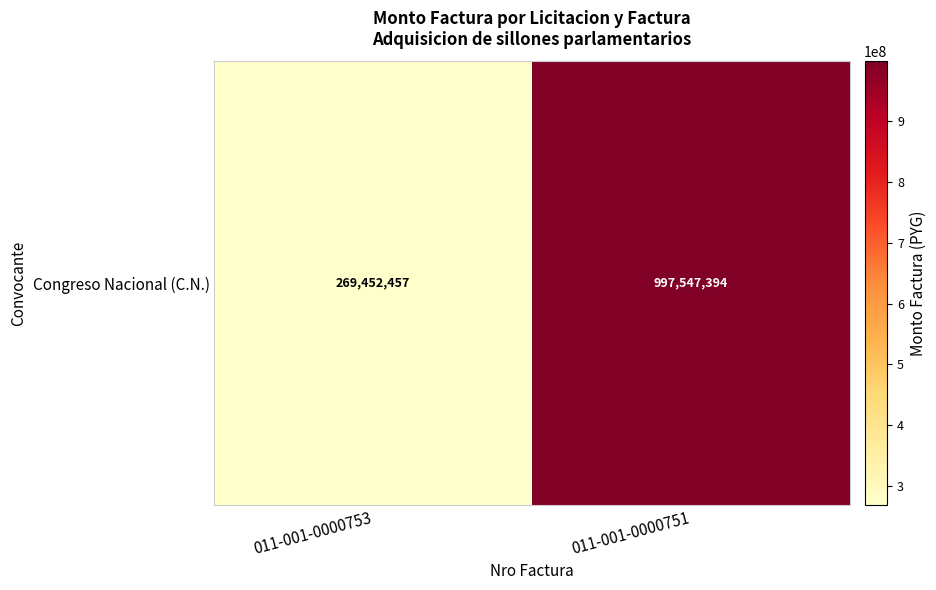

What is the difference between the values at 011-001-0000753 and 011-001-0000751?

728094937